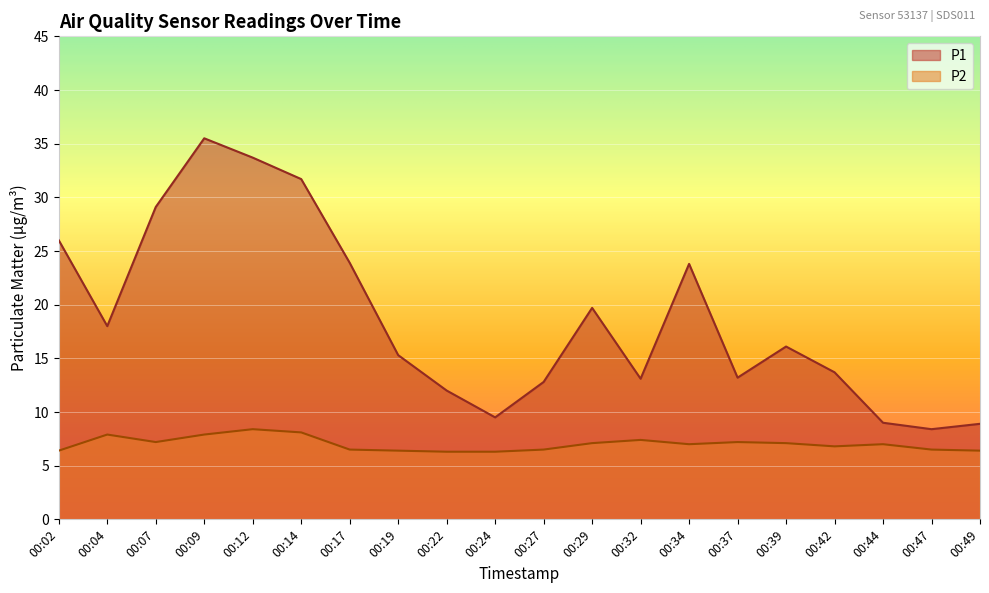

Does the chart display data point markers on the line(s)?

No